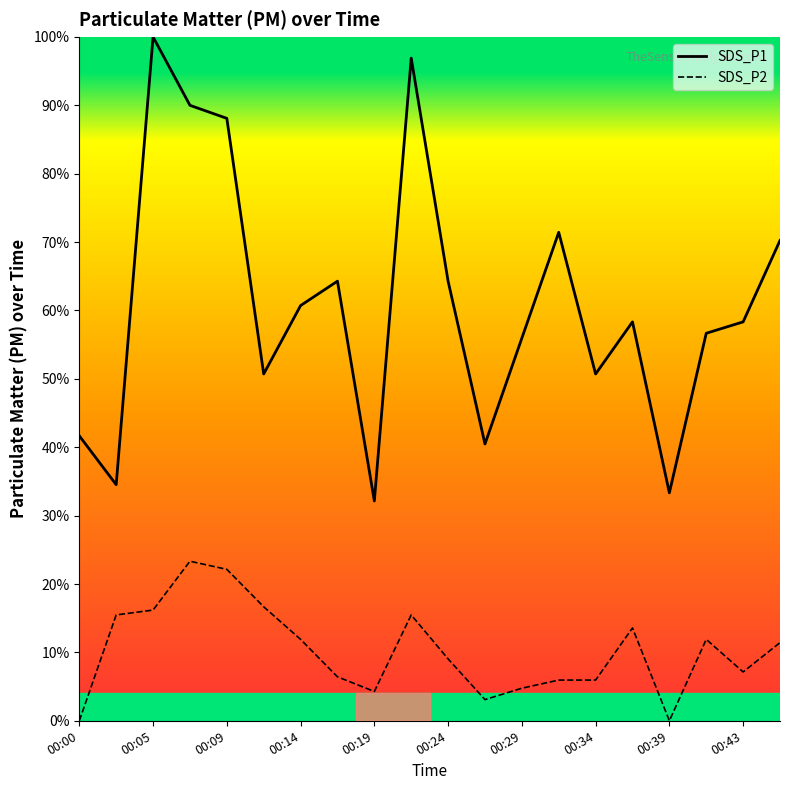

Which series has the largest total across all categories?

SDS_P1